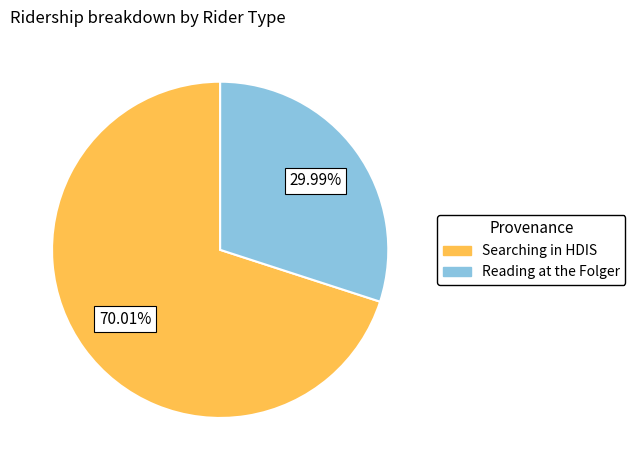

Is there a majority slice in this chart?

Yes